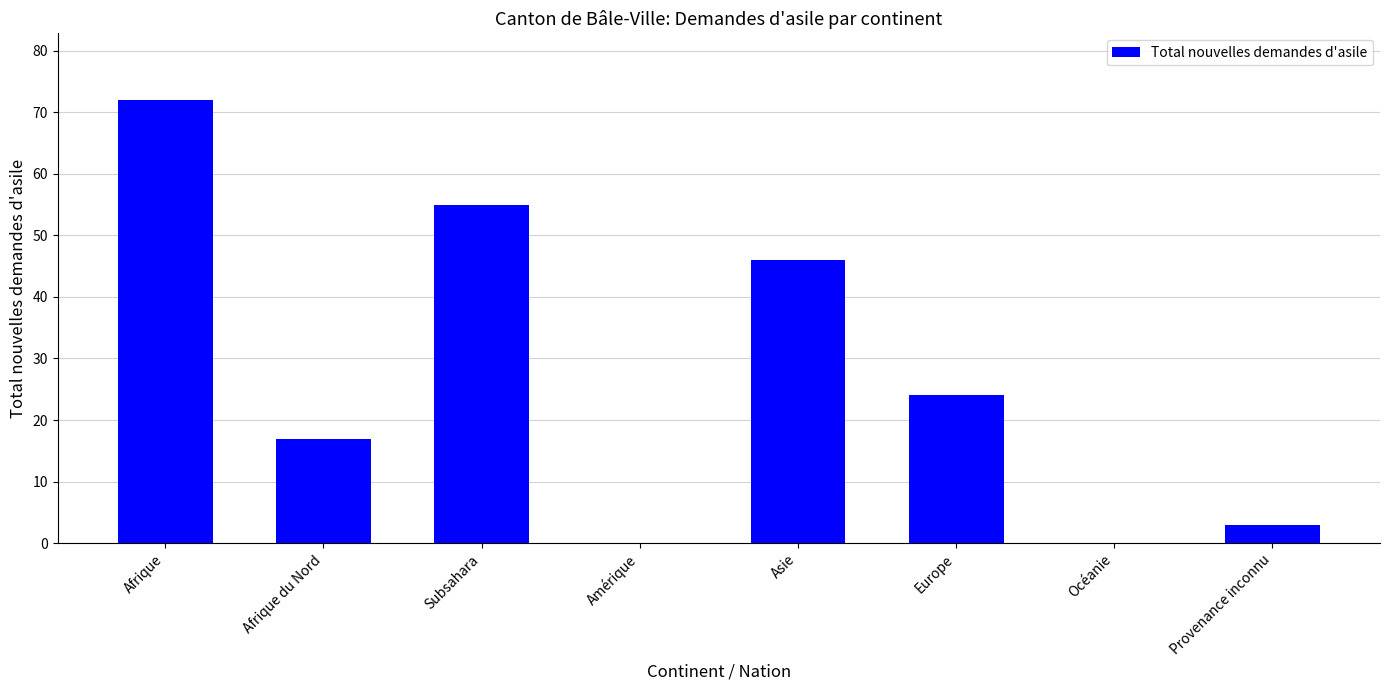

Reading left to right, list all the values displayed in this chart.

Afrique=72	Afrique du Nord=17	Subsahara=55	Amérique=0	Asie=46	Europe=24	Océanie=0	Provenance inconnu=3